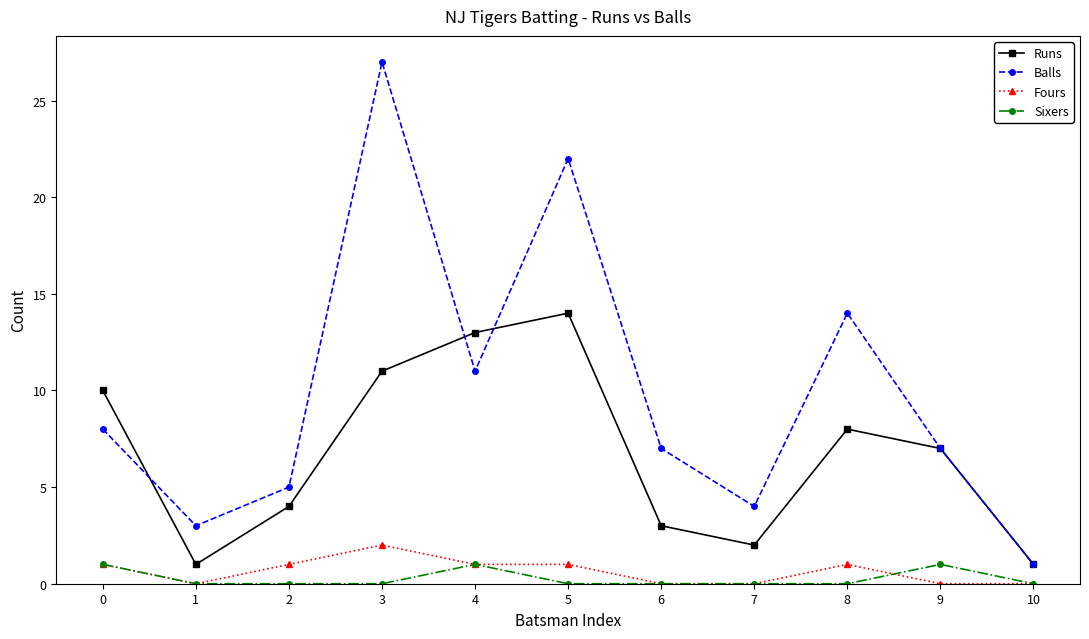

What is the minimum value for Runs?

1